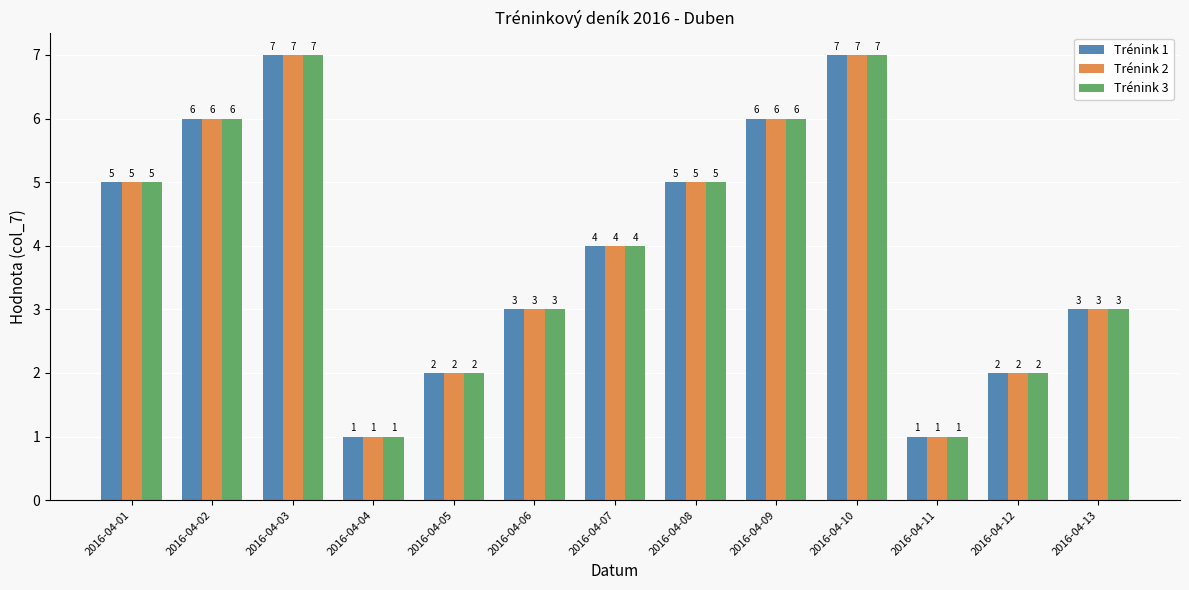

What is the average value of the Trénink 1 series?

4